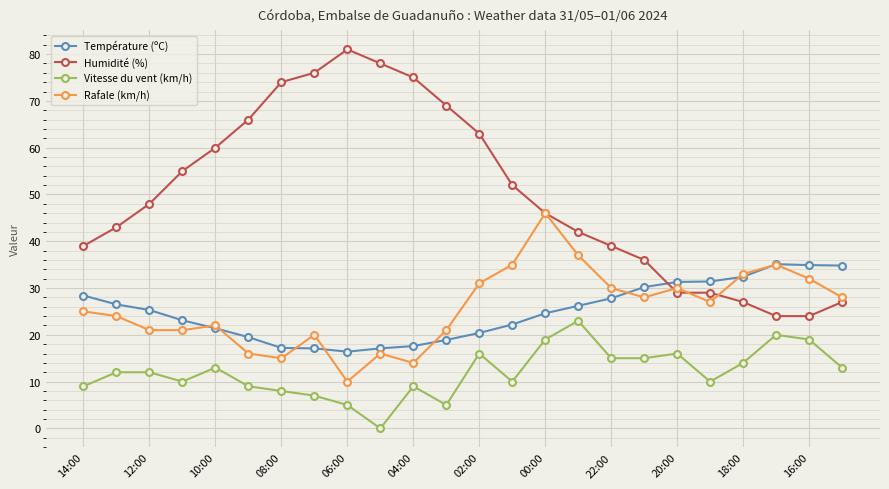

How many interior local peaks does the Rafale (km/h) series have?

6